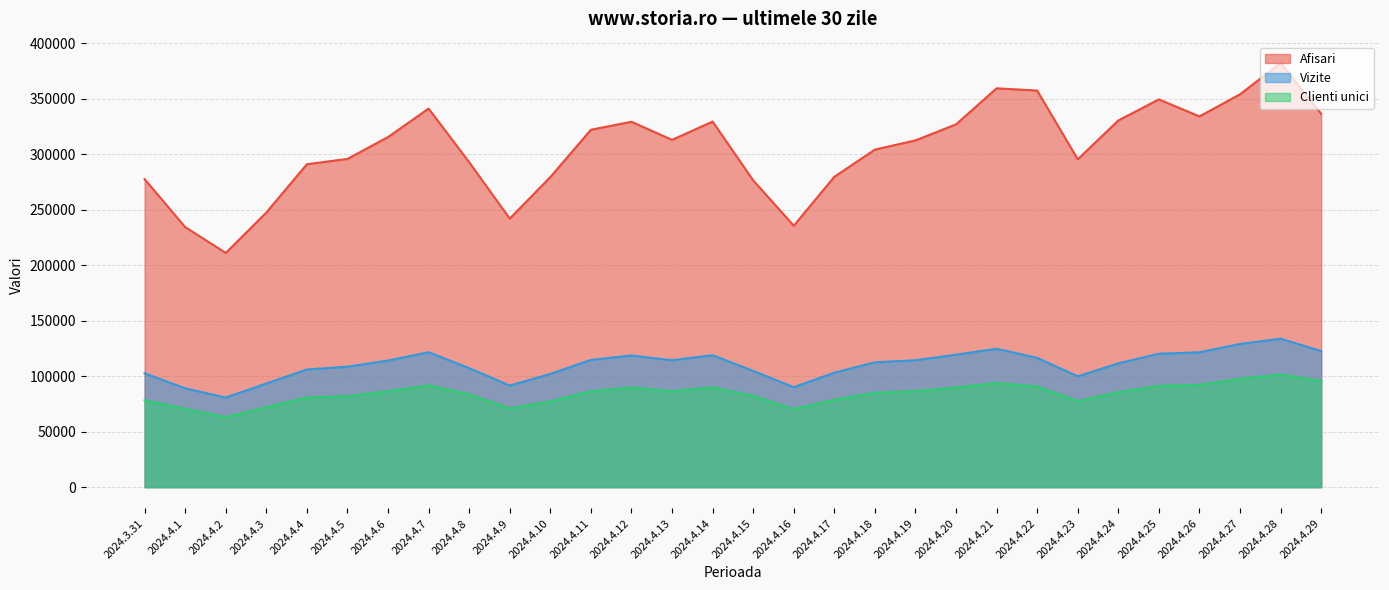

What is the difference between the maximum and minimum values in the Afisari series?

171262